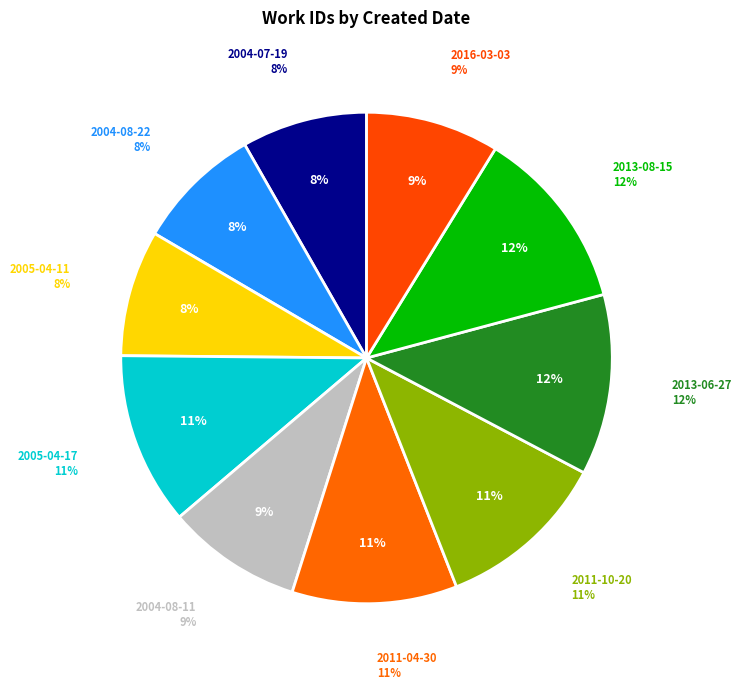

Combined, do 2011-04-30 and 2016-03-03 account for over 50%?

No